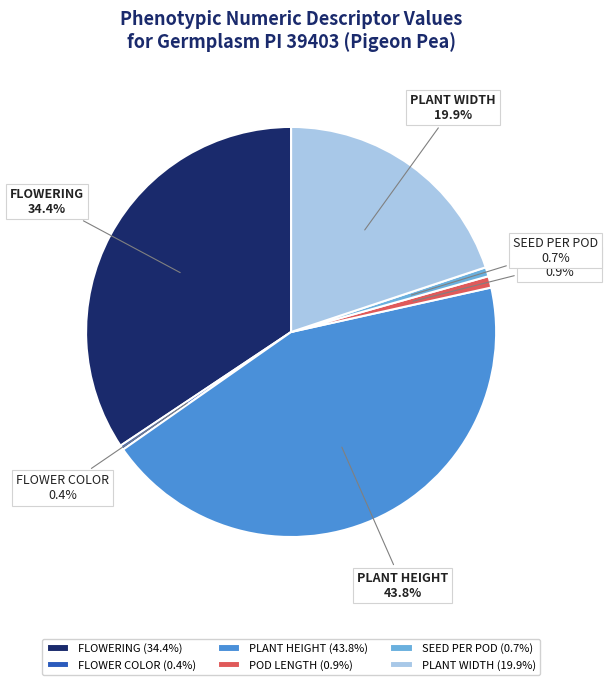

How much of the chart is everything except FLOWERING?

65.6%